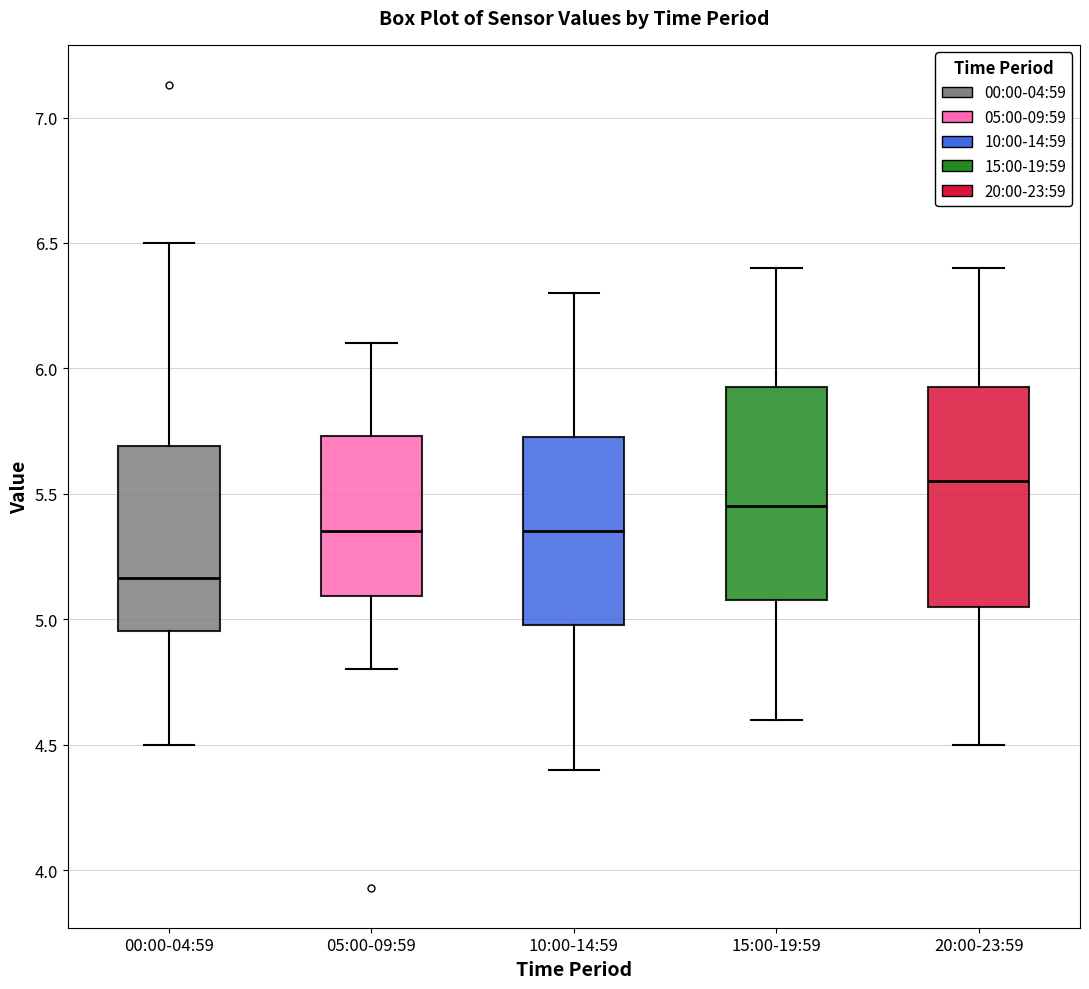

Reading left to right, transcribe this box plot: for each box, give where its median line is, the range the box spans, and where its two whiskers end, as read against the y-axis. The values are not printed on the chart, so give them approximately, as read against the axis.

00:00-04:59: median 5.15, box 4.95 to 5.70, whiskers 4.50 to 6.50
05:00-09:59: median 5.35, box 5.10 to 5.75, whiskers 4.80 to 6.10
10:00-14:59: median 5.35, box 5.00 to 5.75, whiskers 4.40 to 6.30
15:00-19:59: median 5.45, box 5.10 to 5.95, whiskers 4.60 to 6.40
20:00-23:59: median 5.55, box 5.05 to 5.95, whiskers 4.50 to 6.40